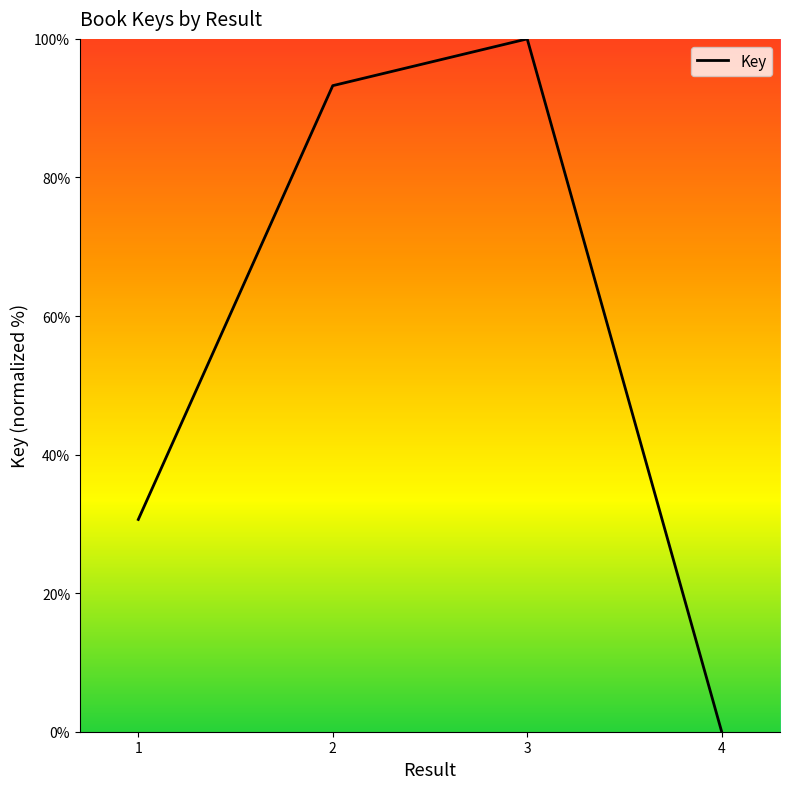

Reading left to right, transcribe all the data shown in this chart.

1=30.6	2=93.2	3=100.0	4=0.0